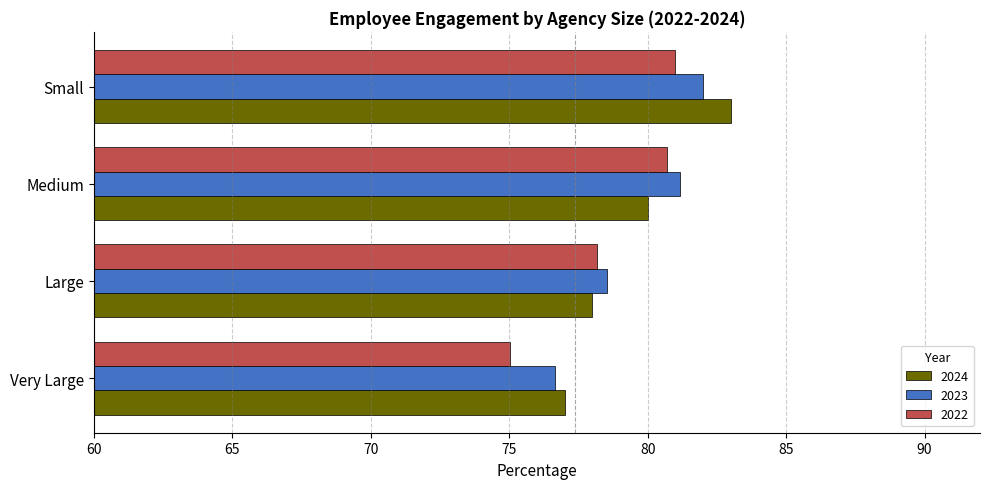

True or false: 2024 has a value of 77.0 at Very Large.

True